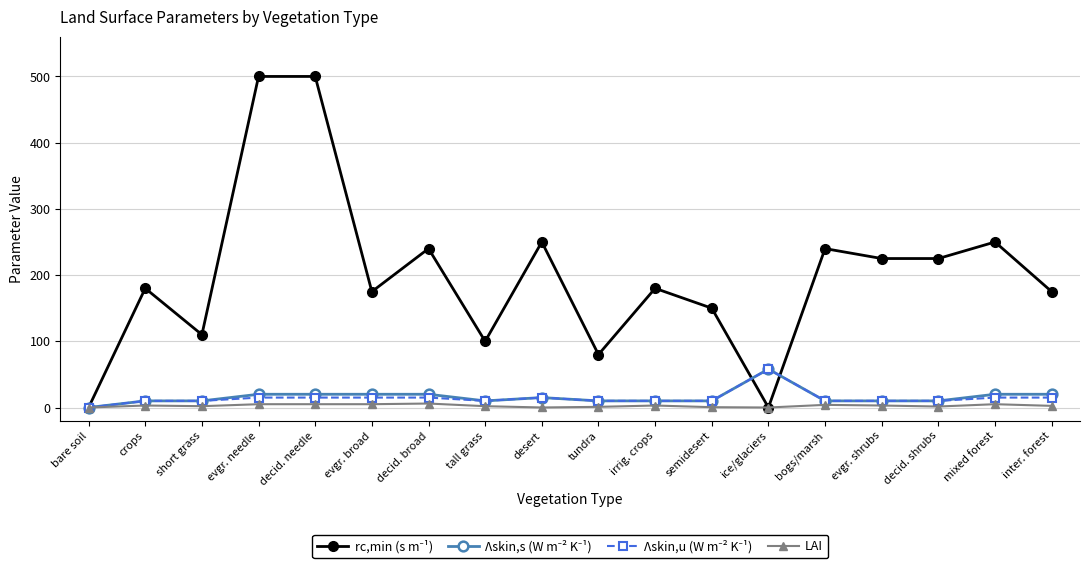

What is the label of the 10th point from the left?

tundra